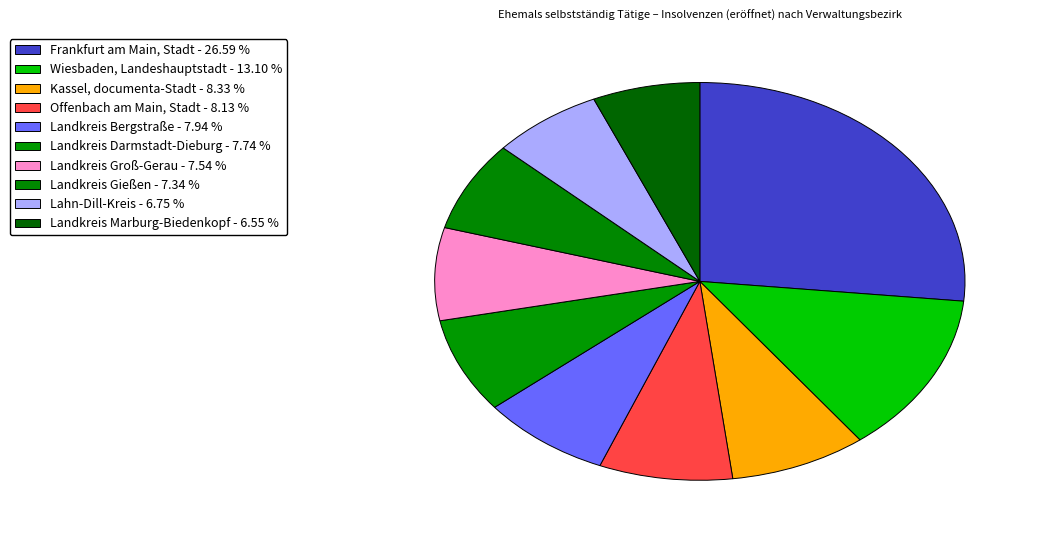

How many segments does this pie chart have?

10